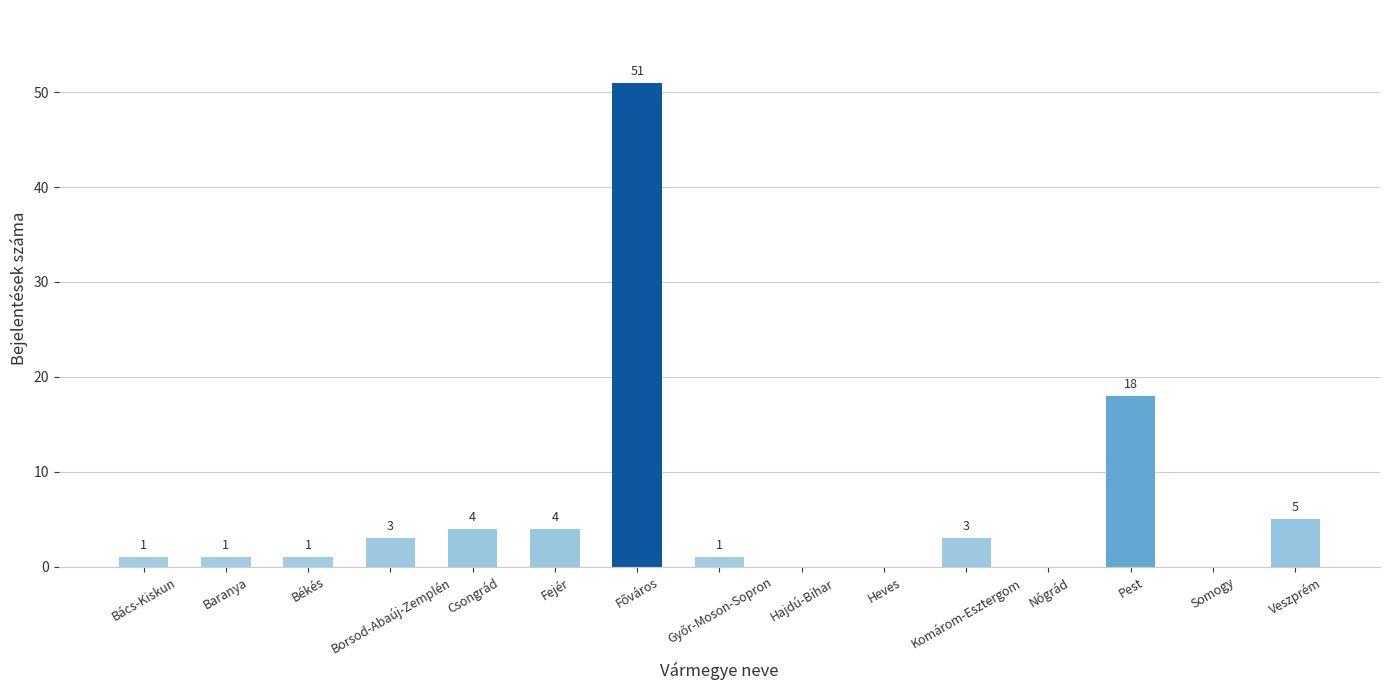

How many values are above zero?

11